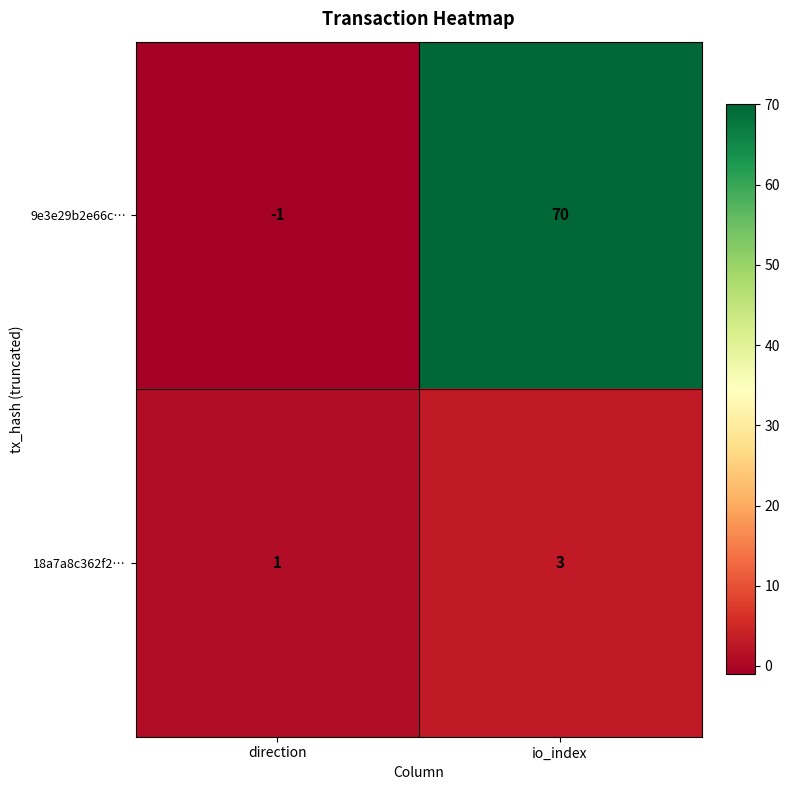

What is the greatest value displayed?

70